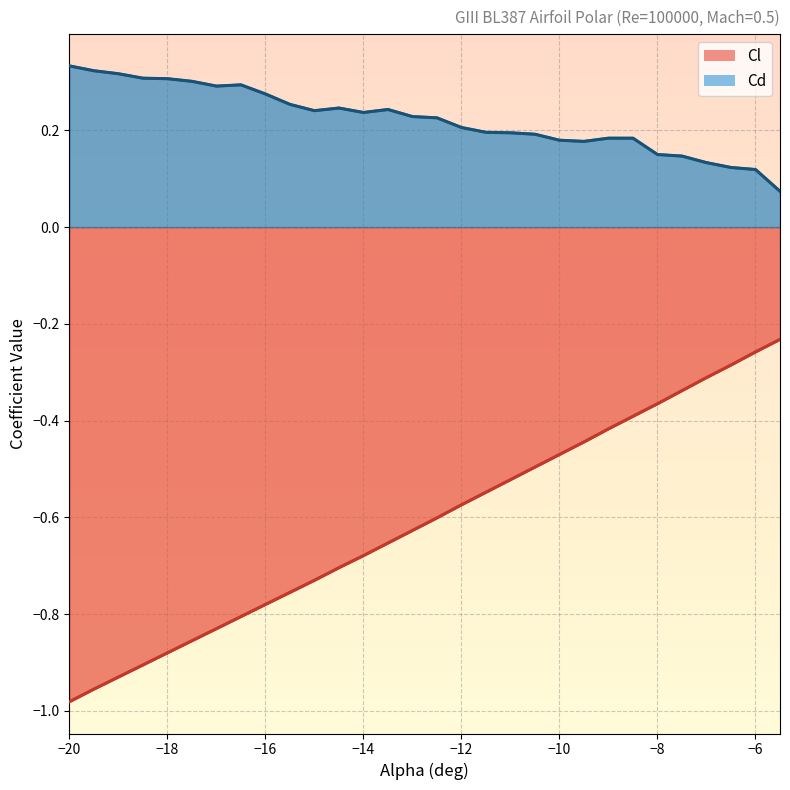

Is the value of Cd at -7 greater than the value of Cl at -17?

Yes